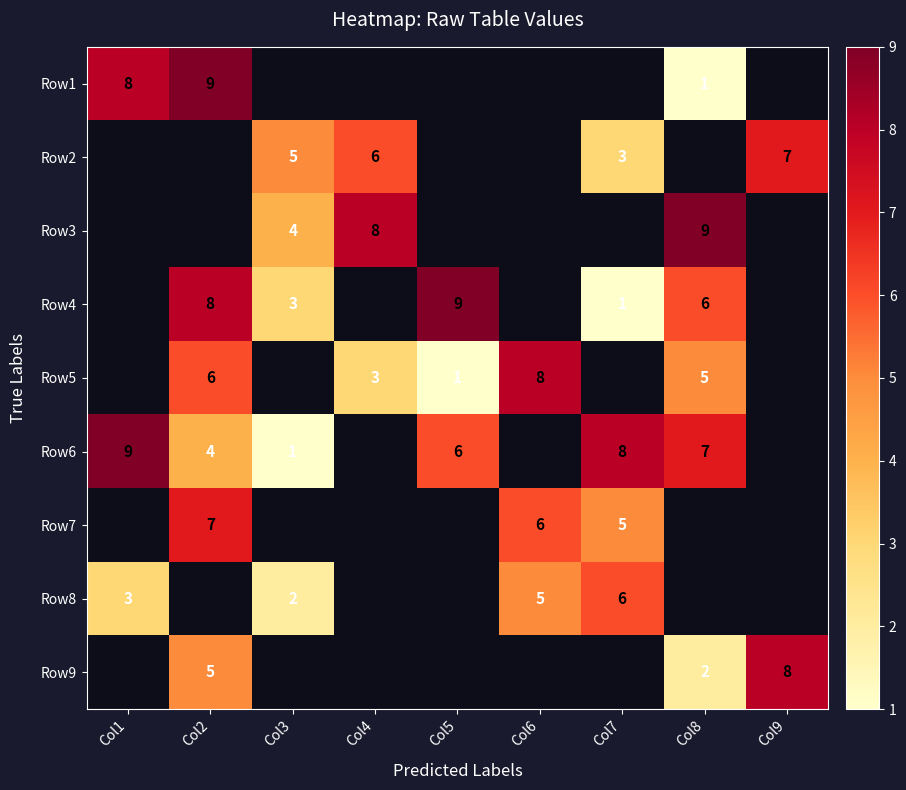

True or false: Row8 has a value of 1 at Col3.

False